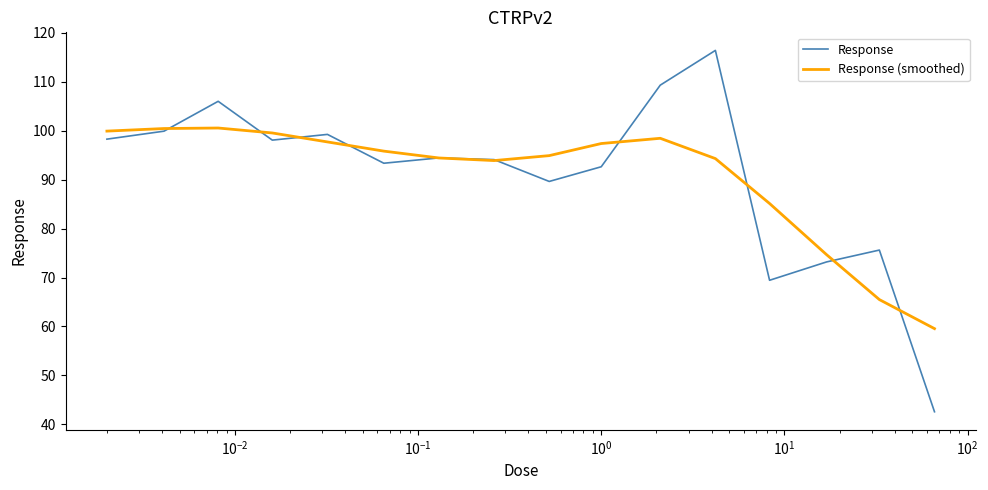

Which series has the largest range (max minus min)?

Response